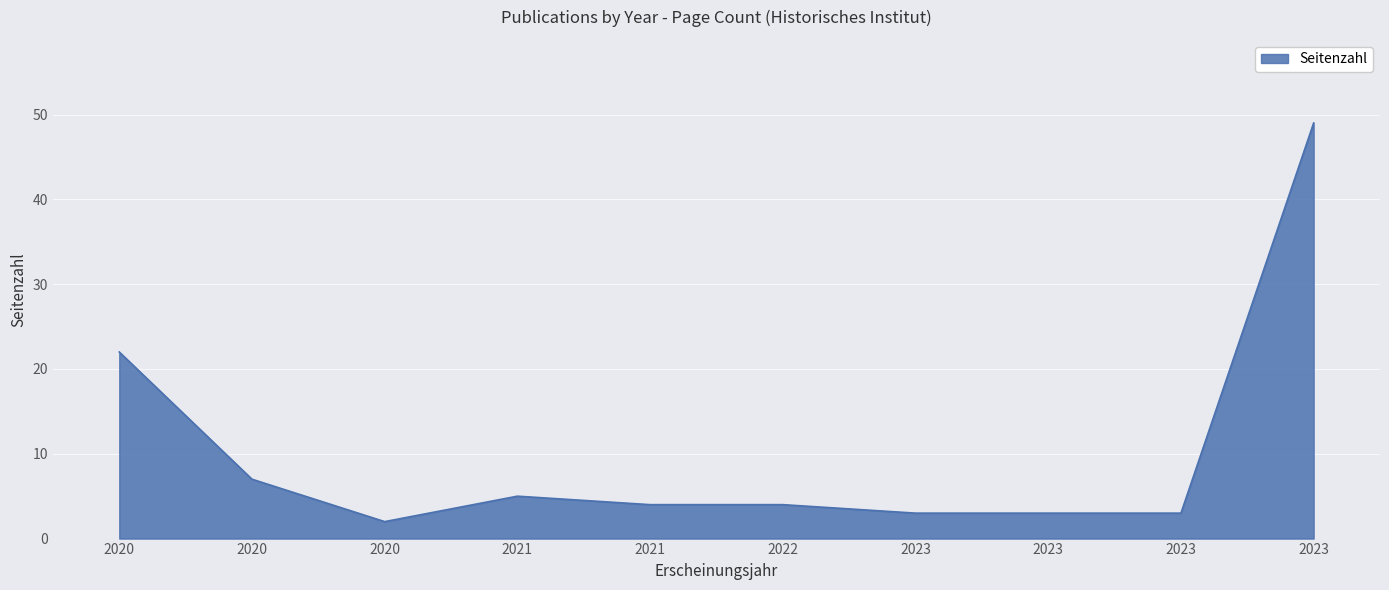

Where is the first local minimum?

2020